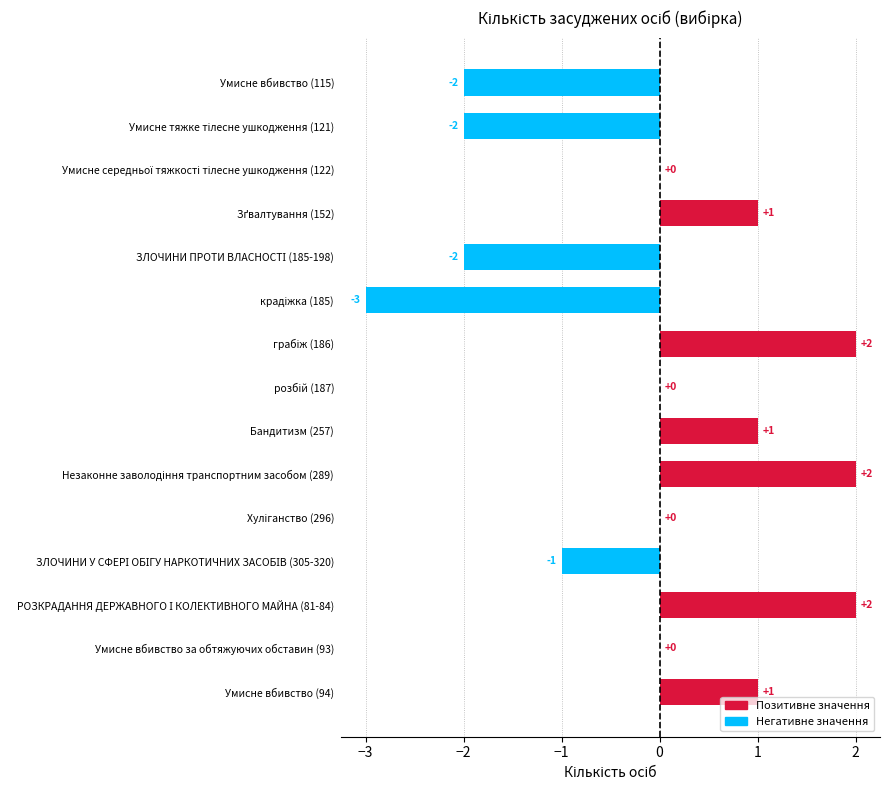

The chart shows a value of 0 at Умисне вбивство за обтяжуючих обставин (93). True or false?

True